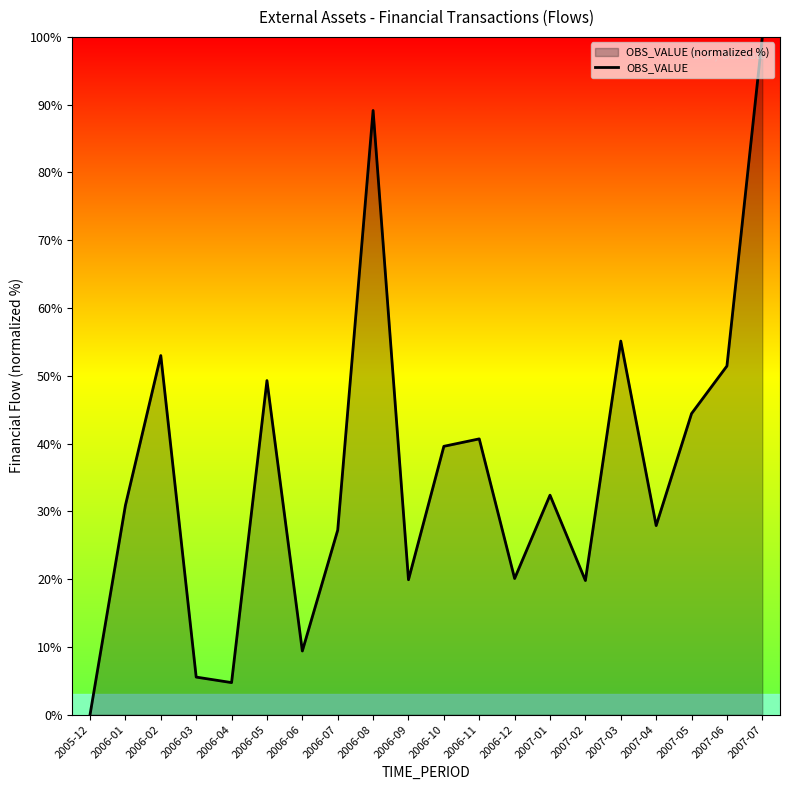

How many positive values are there?

19